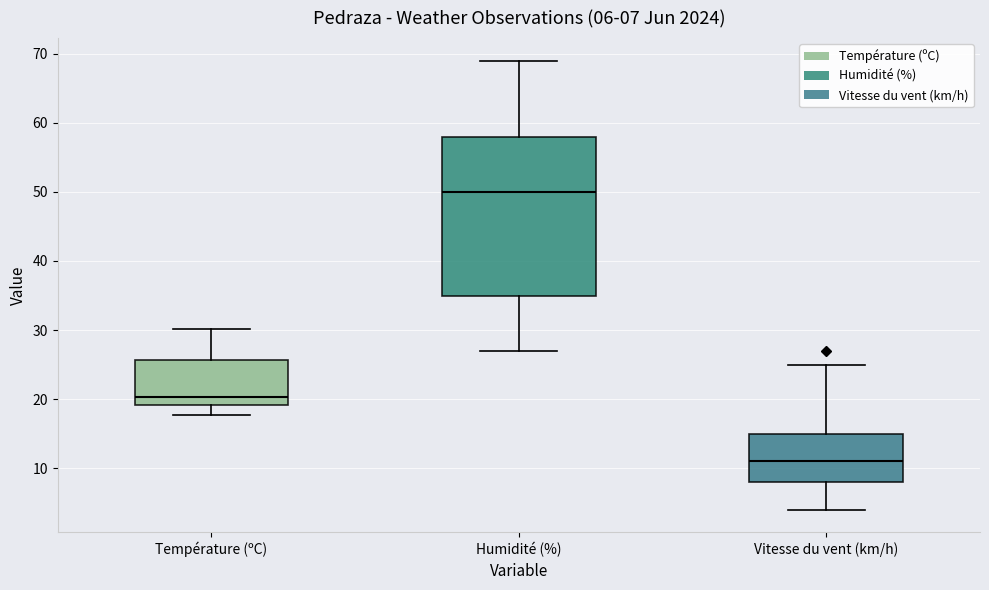

Which box has the highest median line?

Humidité (%)